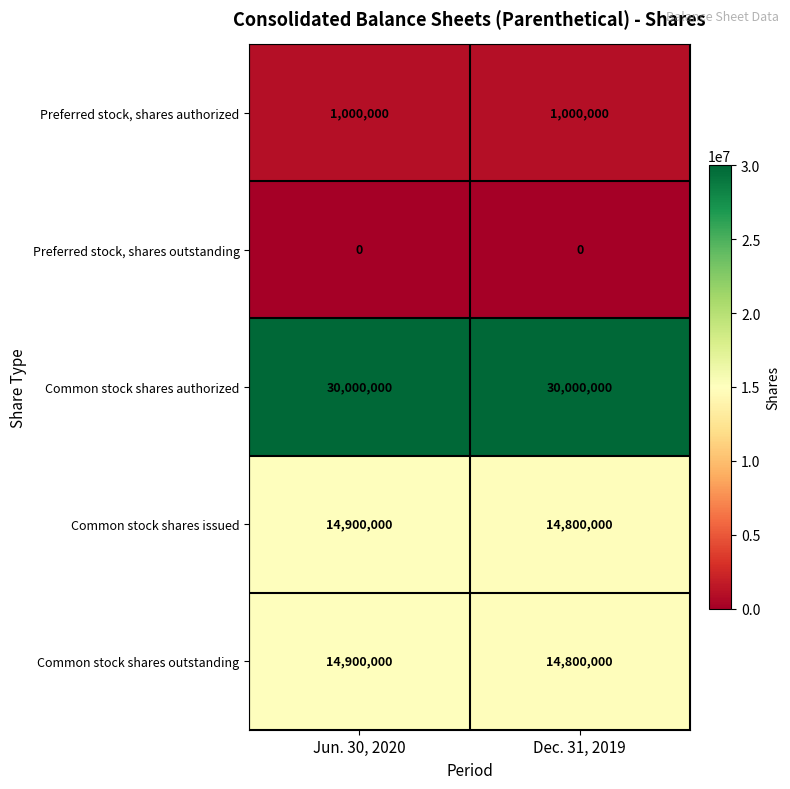

At which category is the sum across all series the highest?

Jun. 30, 2020